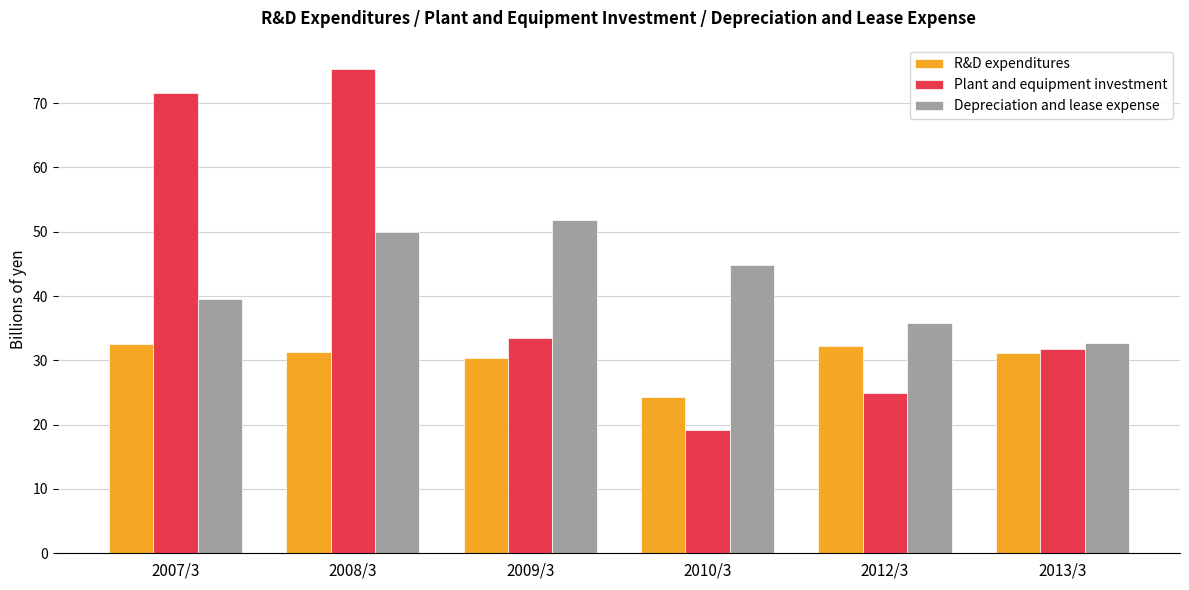

What is the sum of all Depreciation and lease expense values?

254.8